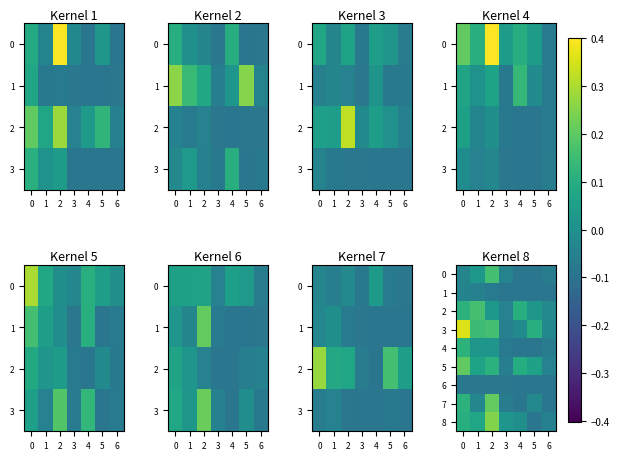

Between 2 and 5, which series saw the biggest shift?

8